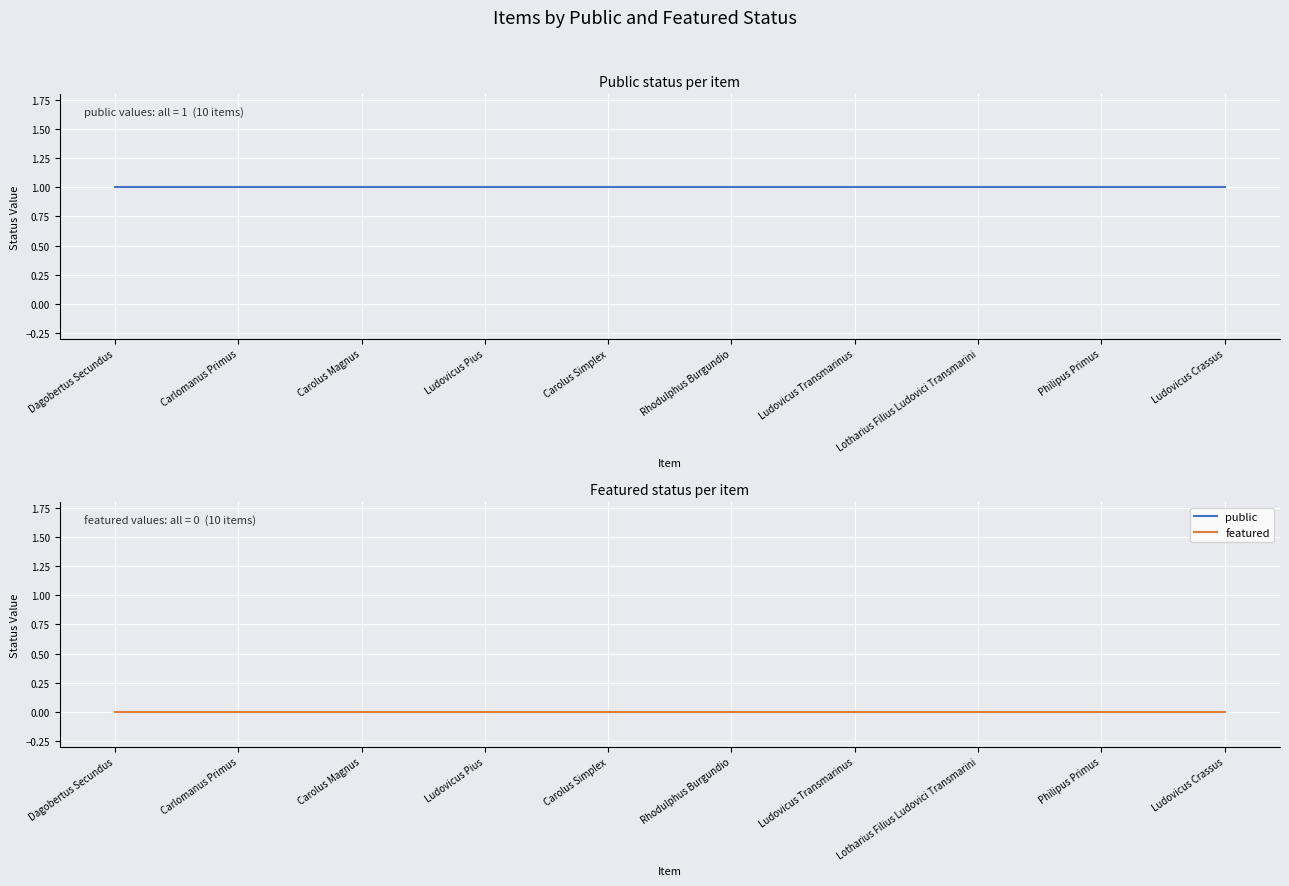

Between Carolus Simplex and Ludovicus Transmarinus, which series saw the biggest shift?

public